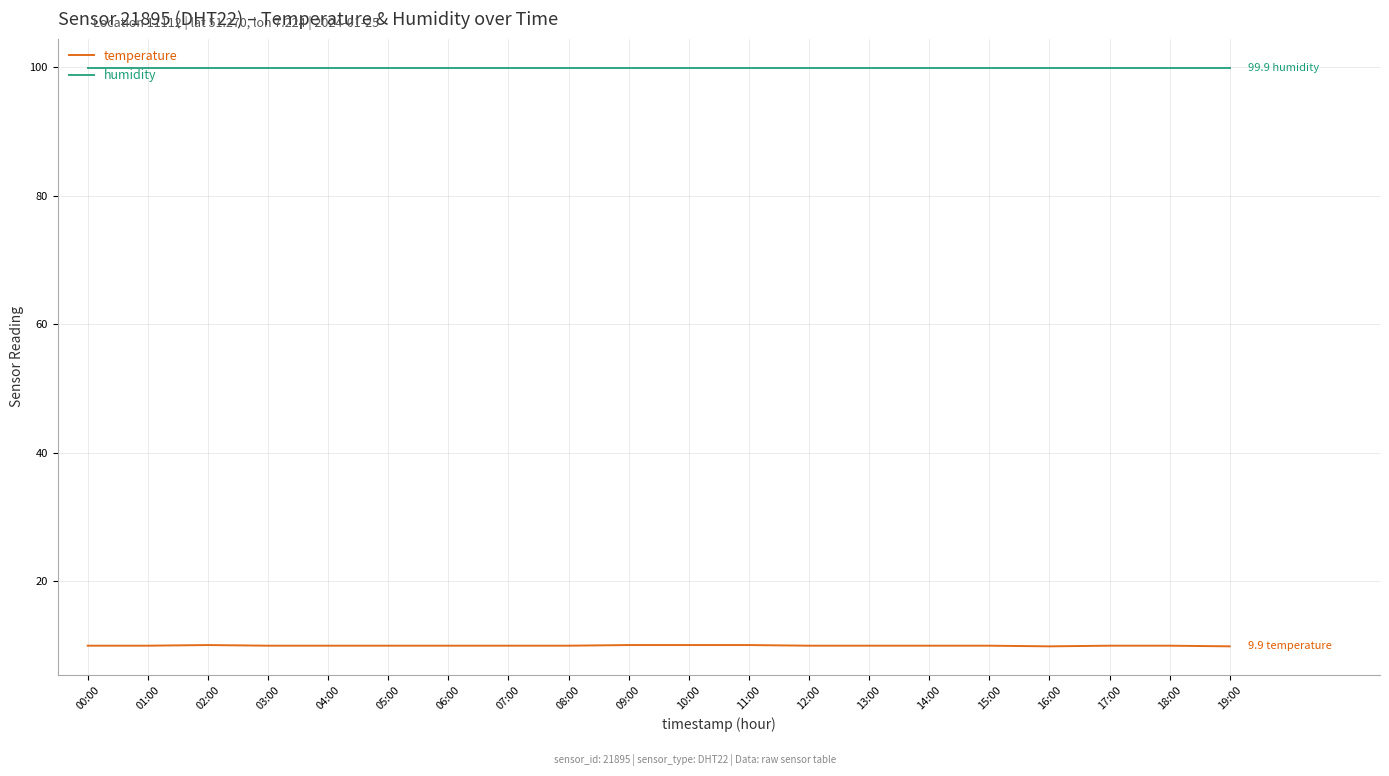

True or false: temperature and humidity cross at least once.

False